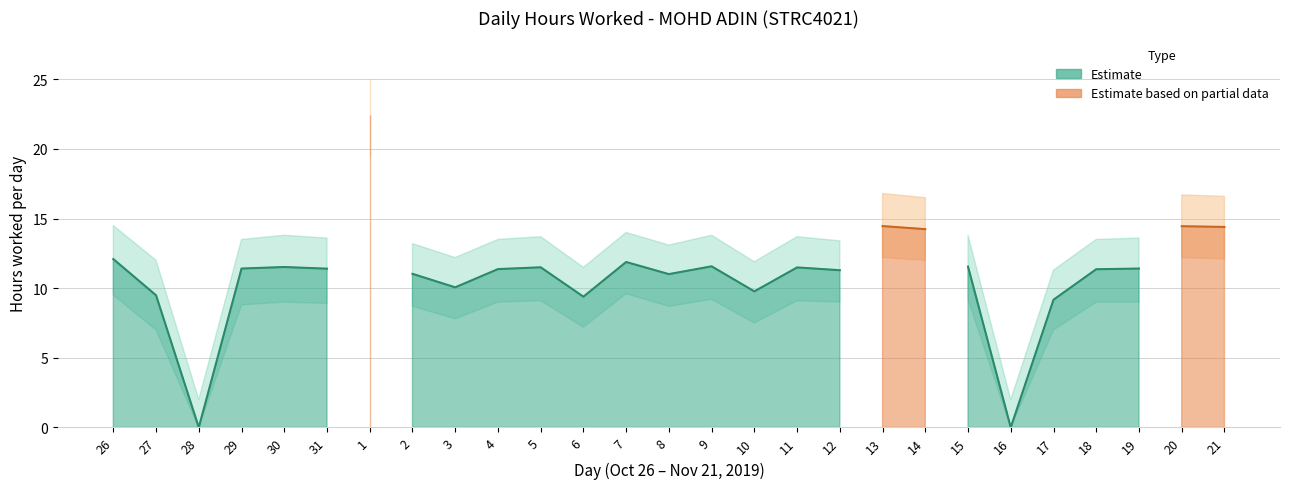

What is the difference between the maximum and minimum values?

22.4